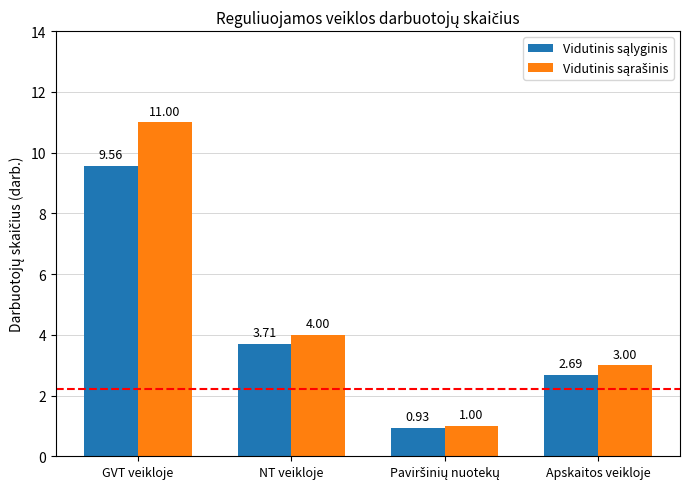

Which label corresponds to the largest value in the chart?

GVT veikloje